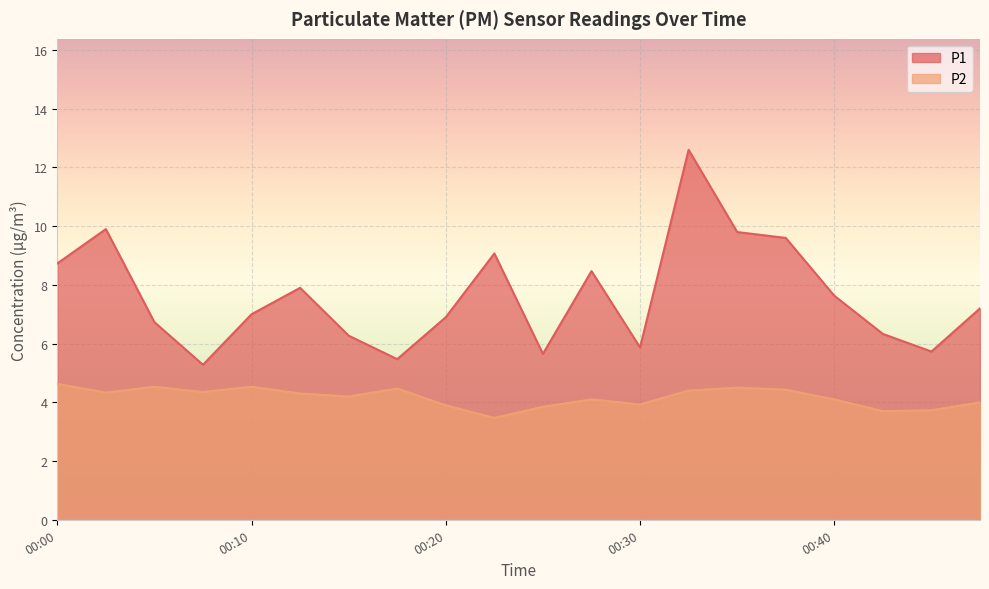

Where is the first local maximum for P2?

00:05